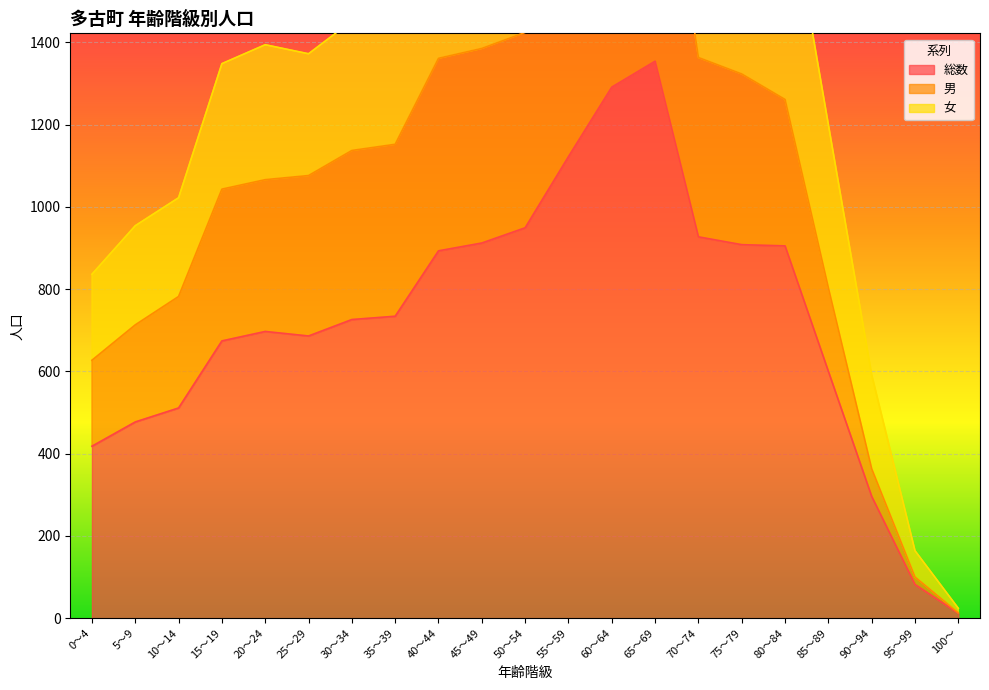

The value of 男 at 55～59 is 2767. True or false?

False